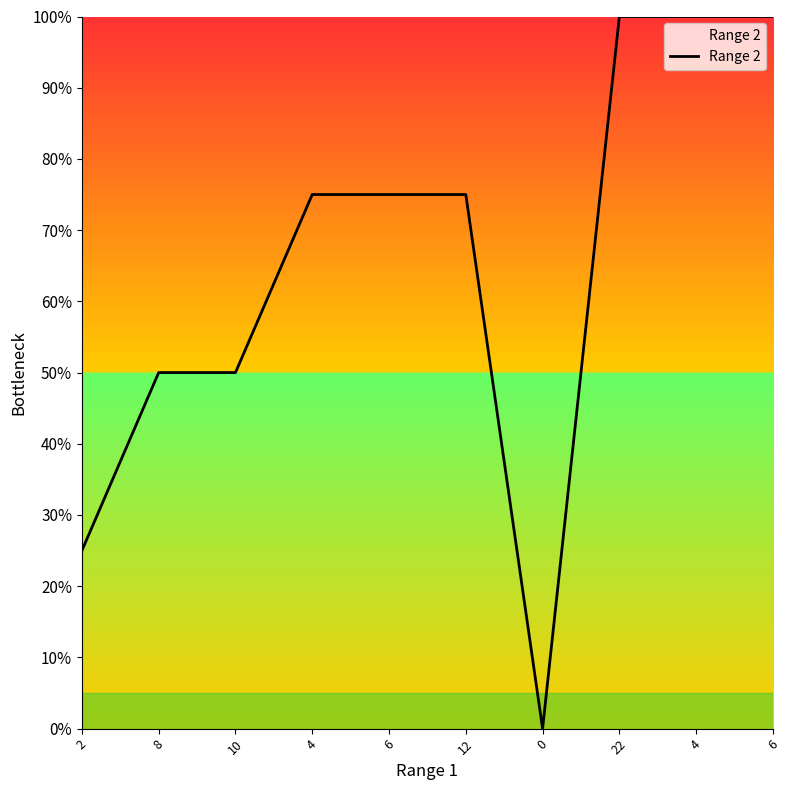

Is this an area chart (filled region under the line)?

Yes